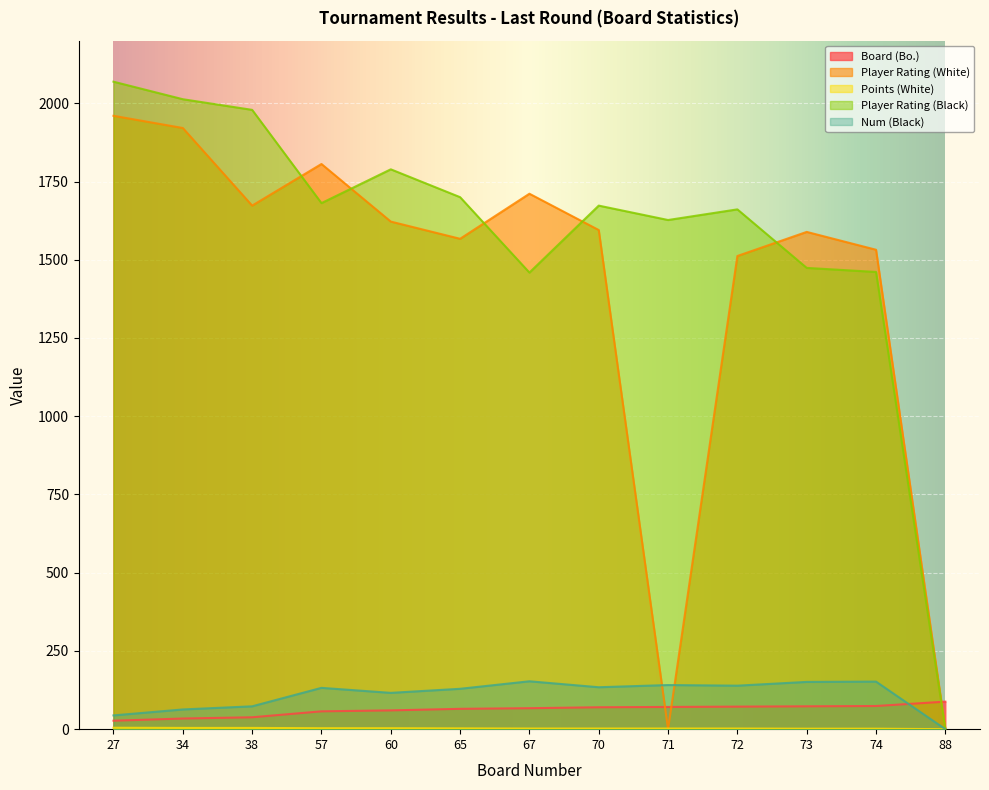

True or false: Points (White) has a value of 4.0 at 34.

True